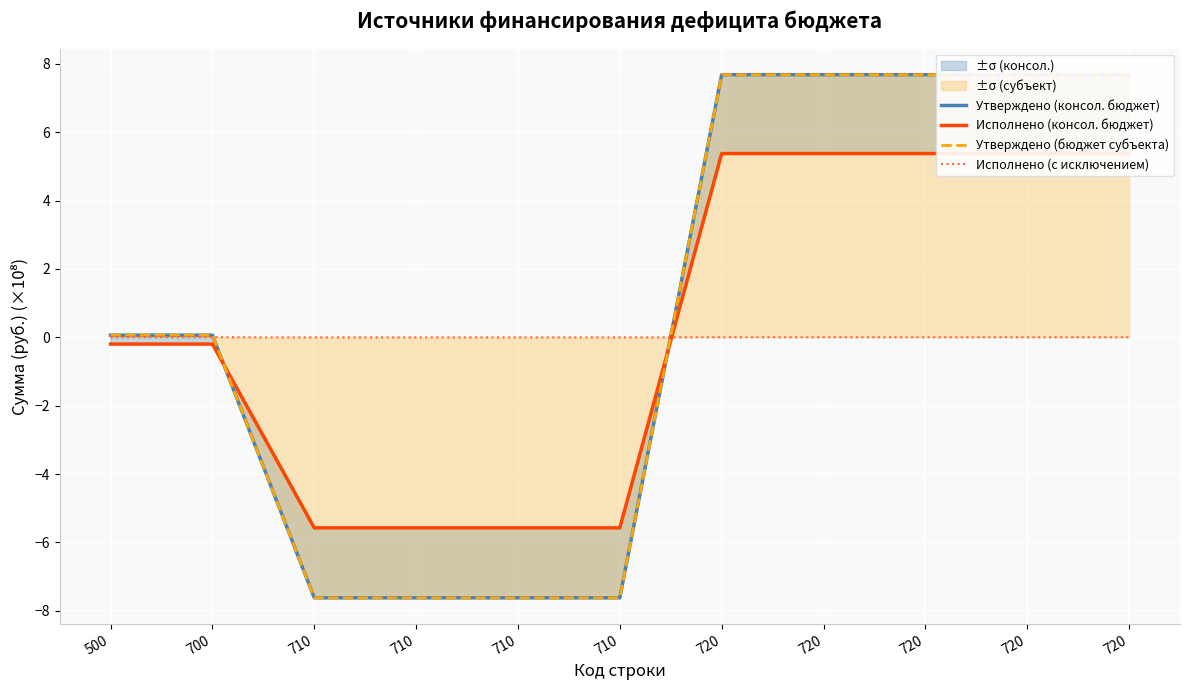

What are all the series names shown in the legend?

Утверждено (консол. бюджет), Исполнено (консол. бюджет), Утверждено (бюджет субъекта), Исполнено (с исключением)